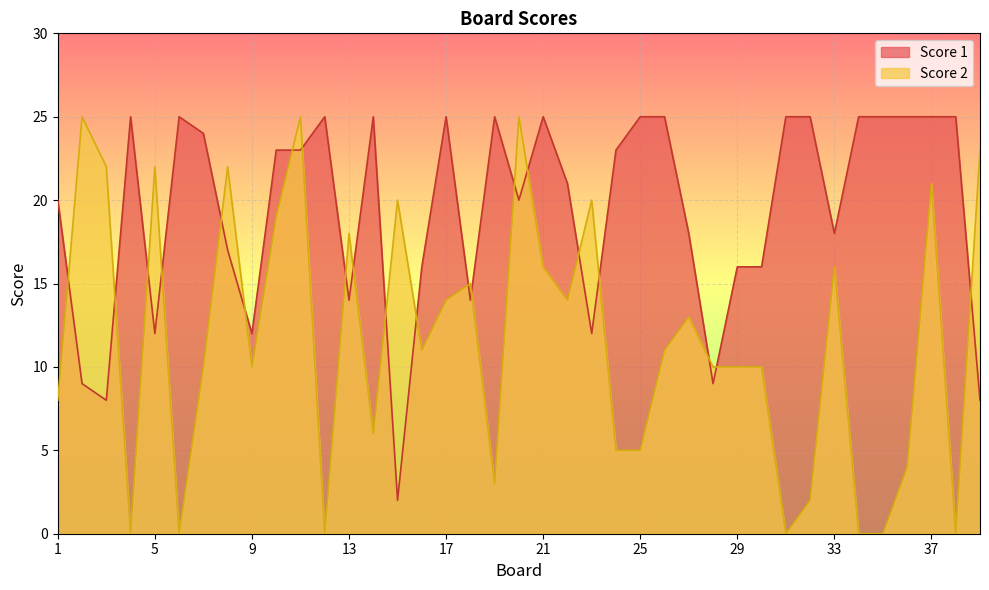

List the series in order of their peak value, highest first.

Score 1, Score 2